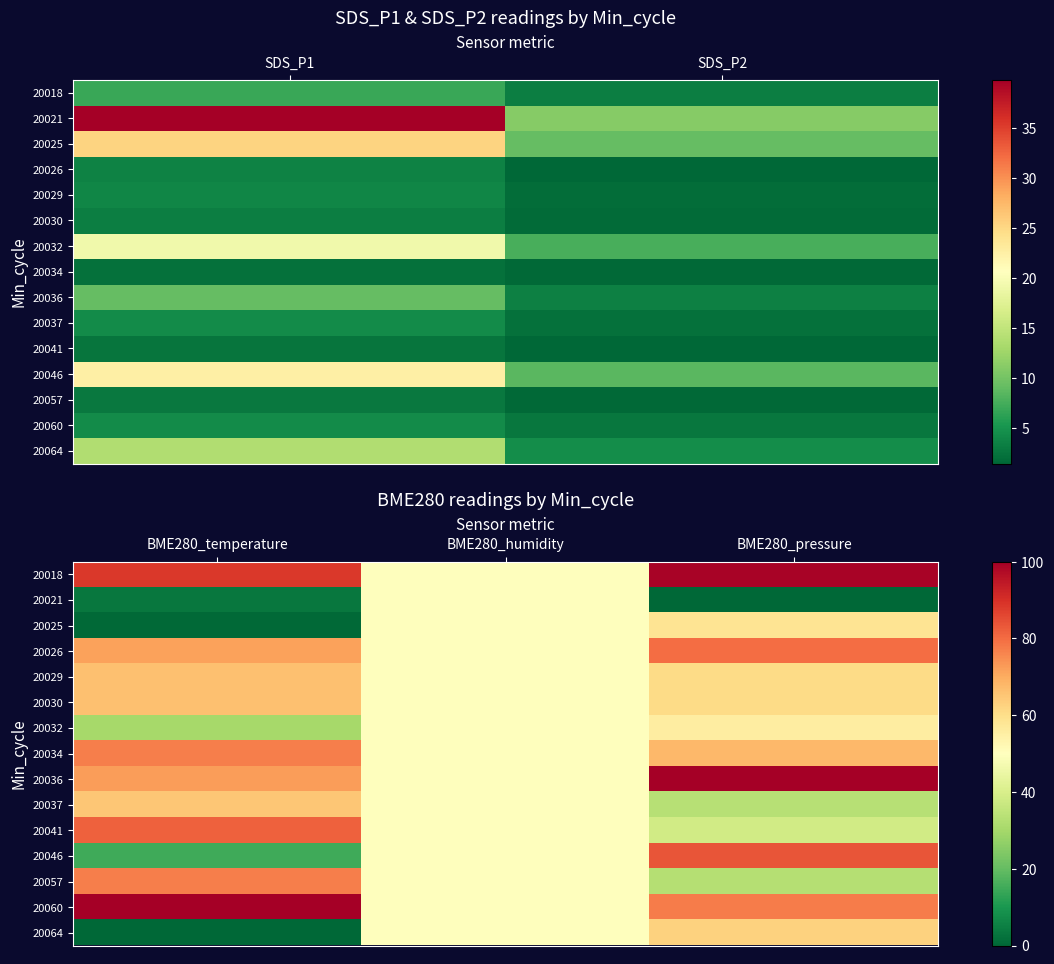

At BME280_pressure, list the series in order from smallest to largest.

20021, 20057, 20037, 20041, 20032, 20025, 20029, 20030, 20064, 20034, 20060, 20026, 20046, 20018, 20036